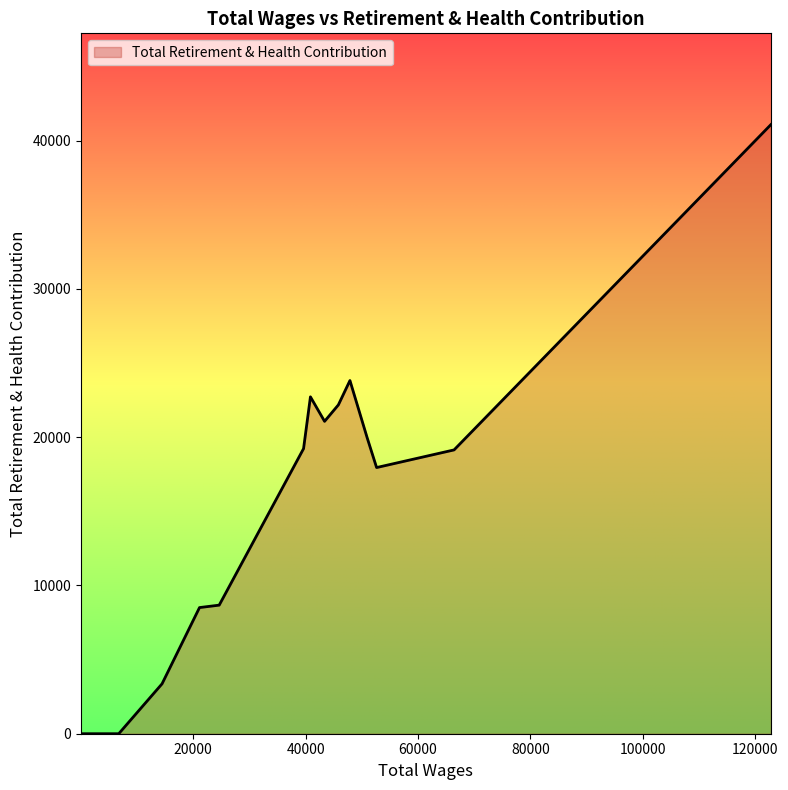

What is the difference between the maximum and minimum values?

41079